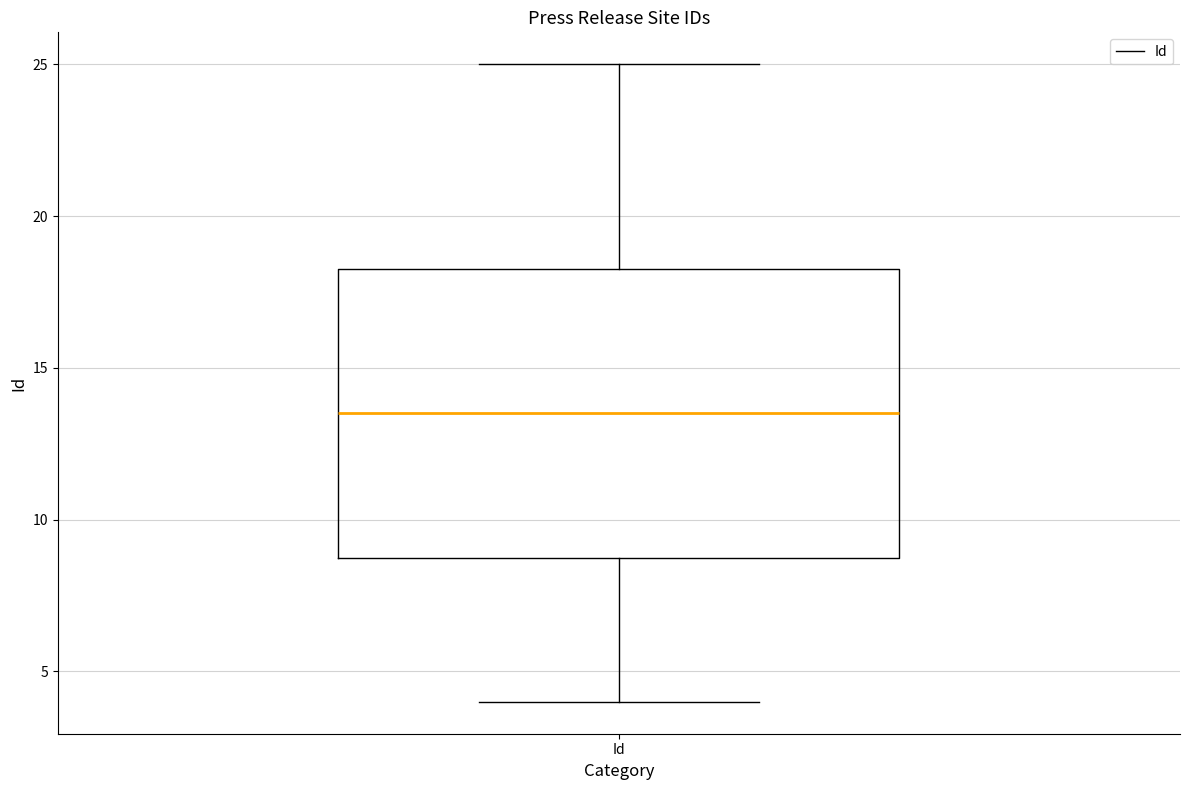

Transcribe this box plot: give where the median line is, the range the box spans, and where the two whiskers end, as read against the y-axis. The values are not printed on the chart, so give them approximately, as read against the axis.

median 13.5, box 9.0 to 18.5, whiskers 4.0 to 25.0